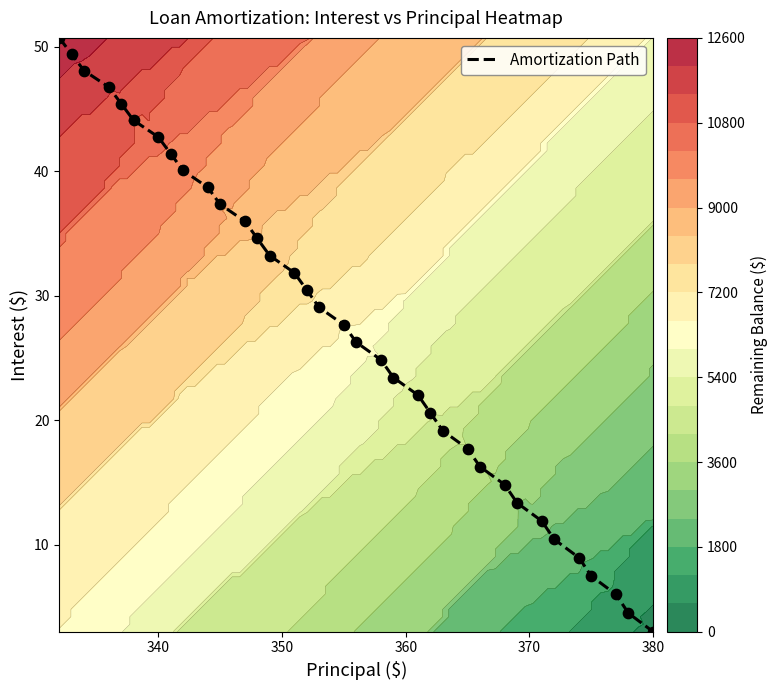

What is the average value?

27.4